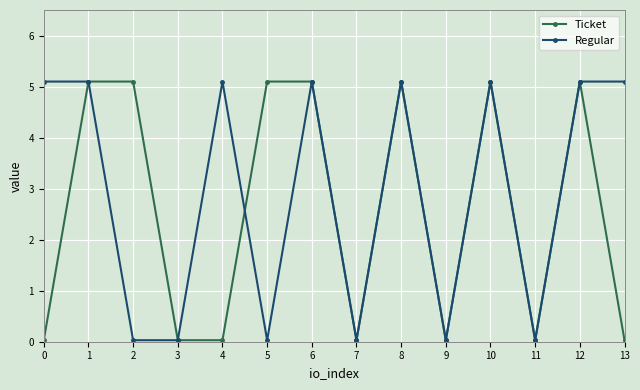

The Regular series shows 0.0 at 7. True or false?

True